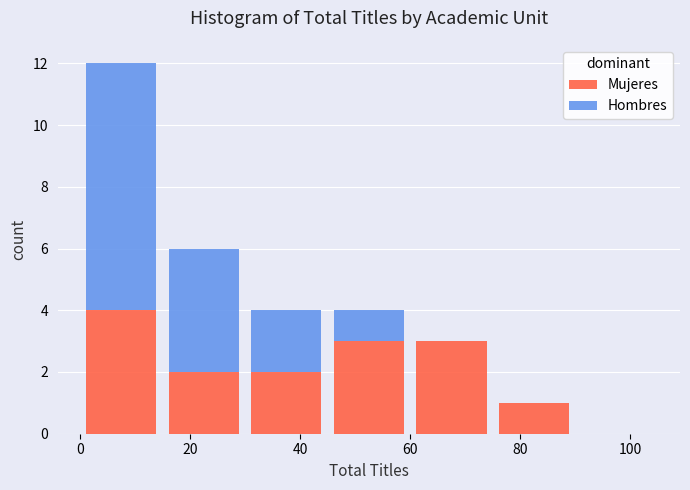

Which range on the x-axis has the tallest stacked bar (by total height)?

0 to 15